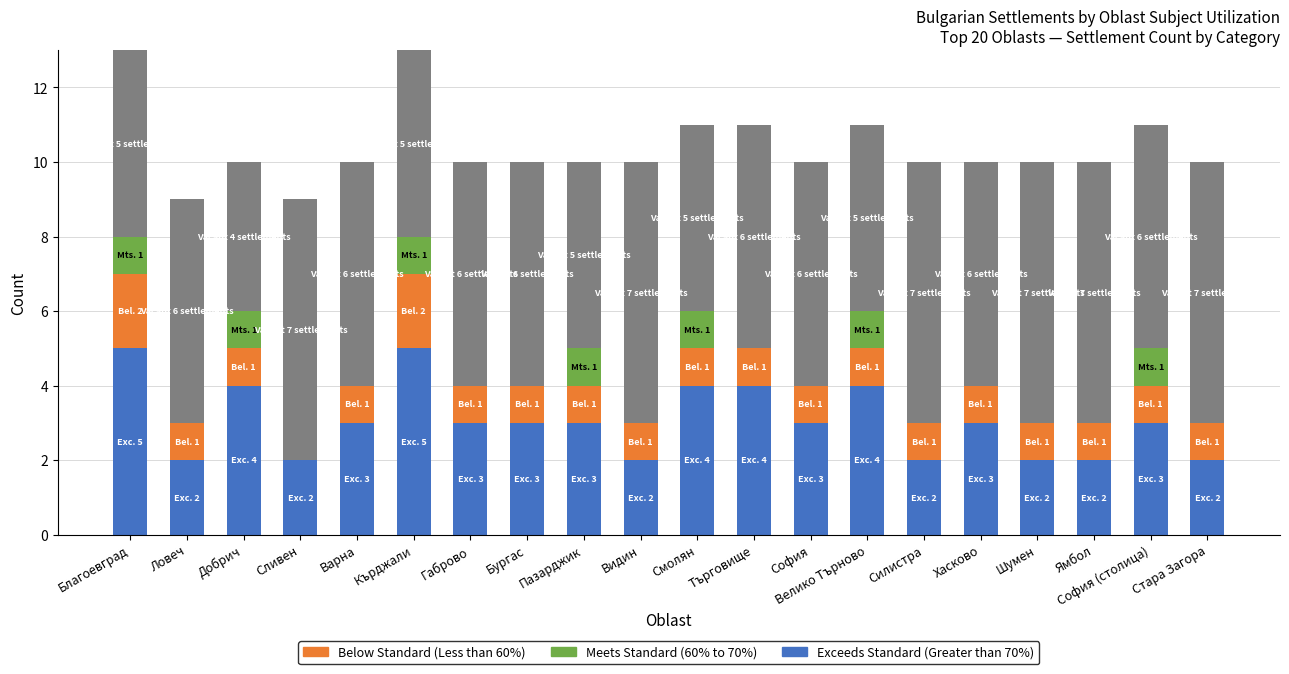

What is the total value across all series at Велико Търново?

11